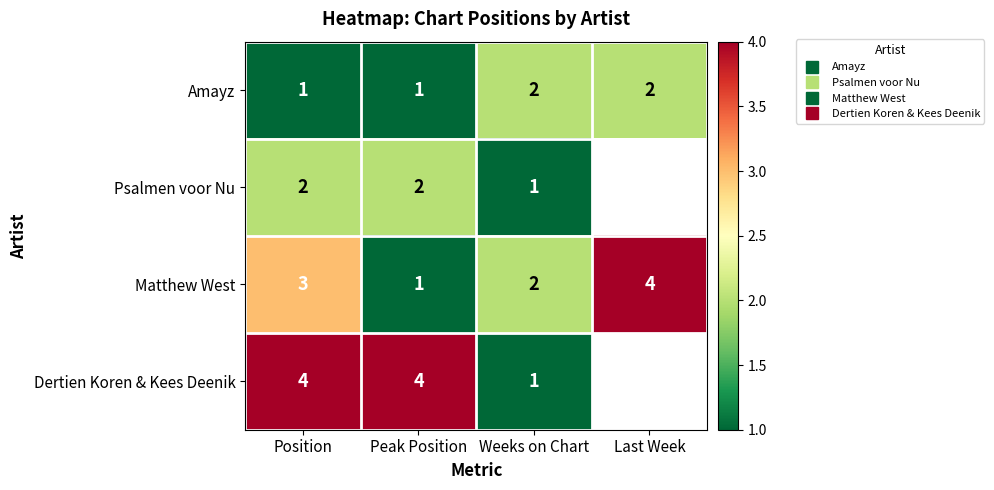

Which series has the largest total across all categories?

Matthew West